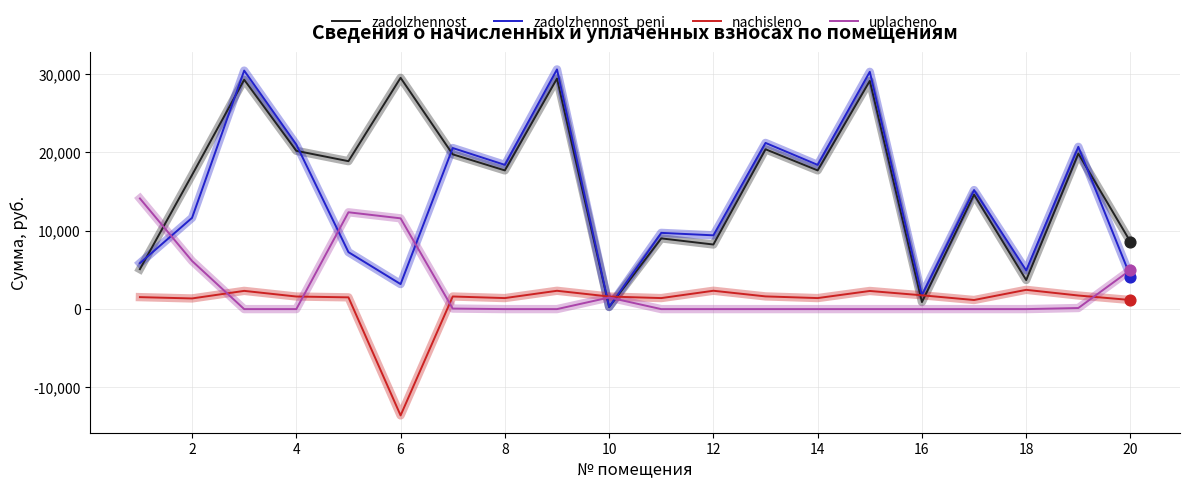

True or false: uplacheno and zadolzhennost cross at least once.

True